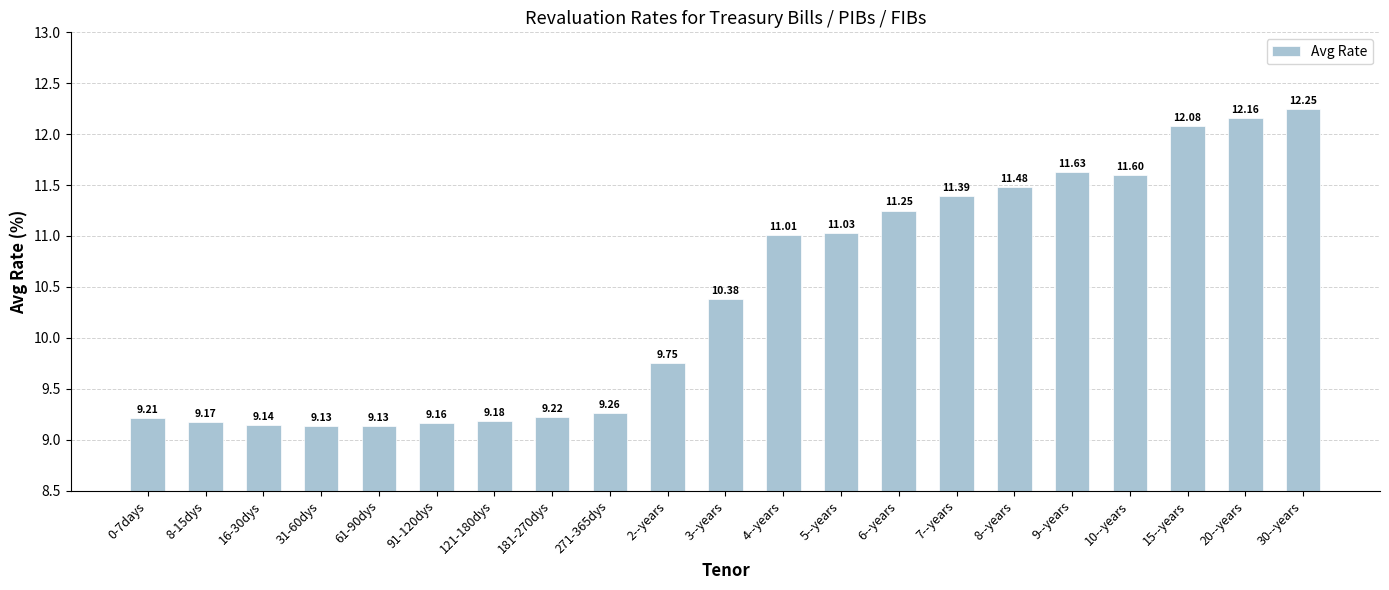

Where does the data first go above 10?

3--years